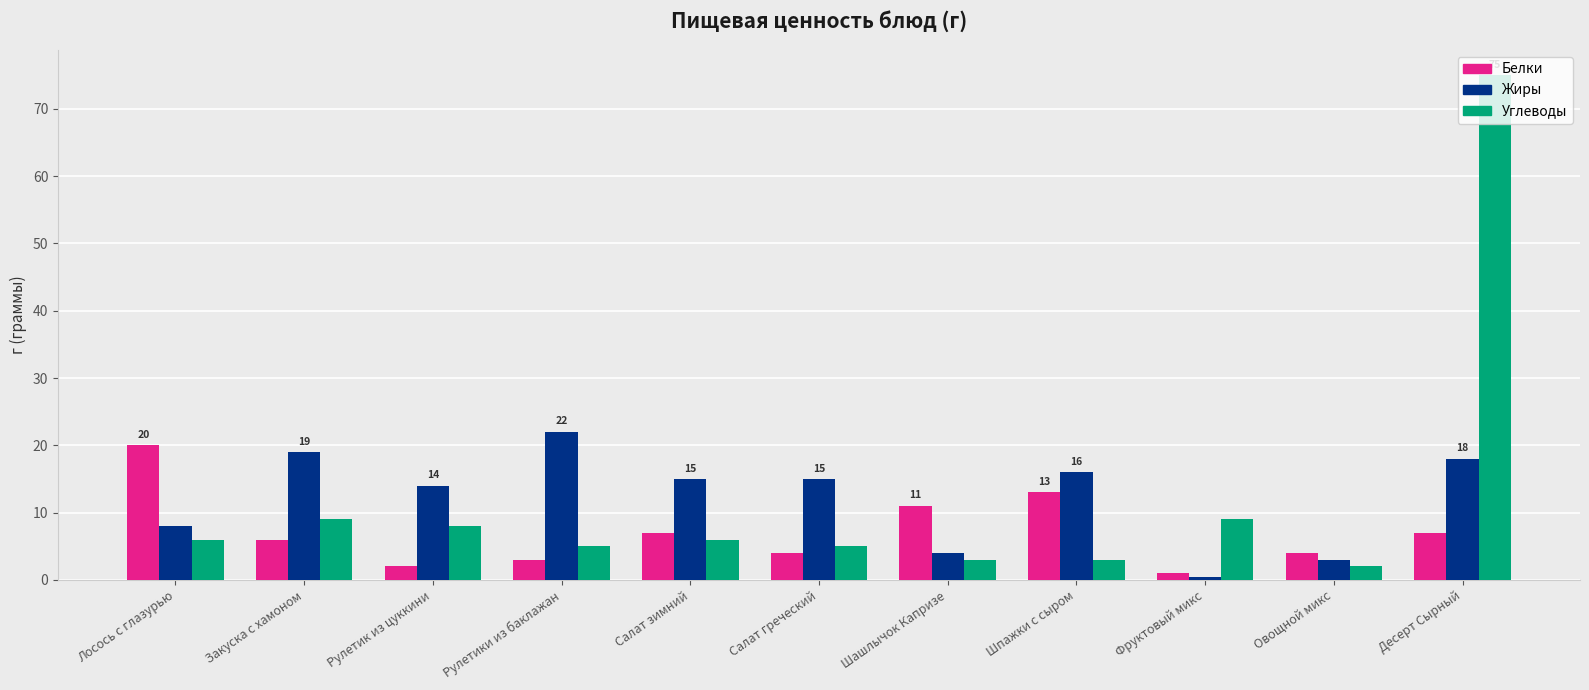

What is the difference between the Углеводы values at Десерт Сырный and Шпажки с сыром?

72.0